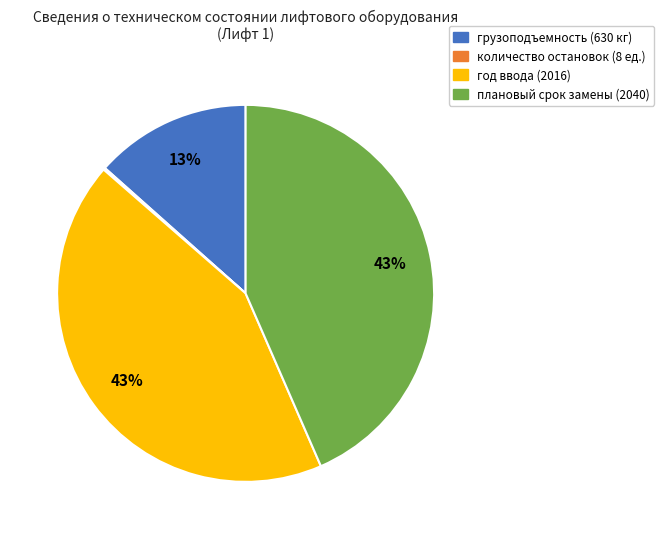

Do грузоподъемность (630 кг) and плановый срок замены (2040) together represent more than half of the pie?

Yes